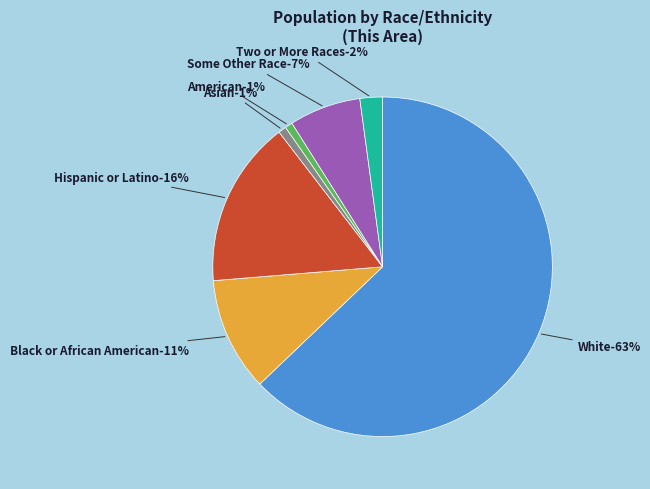

Do Black or African American alone and American Indian and Alaska Native together represent more than half of the pie?

No